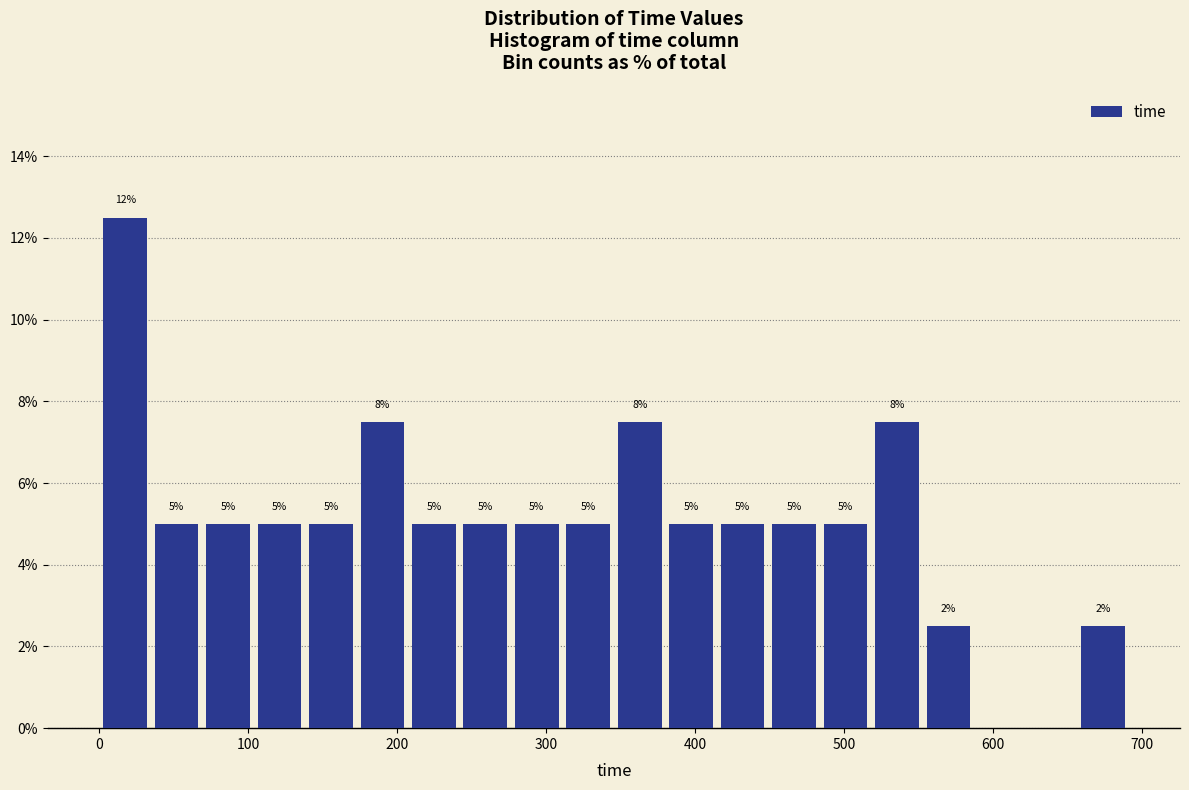

Around what value on the x-axis is the tallest bar? Give the approximate position of its centre, as read against the axis.

20